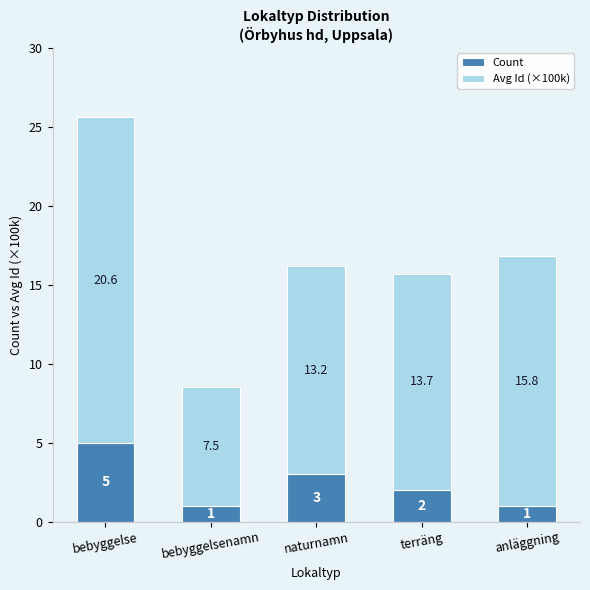

What are all the series names shown in the legend?

Count, Avg Id (×100k)